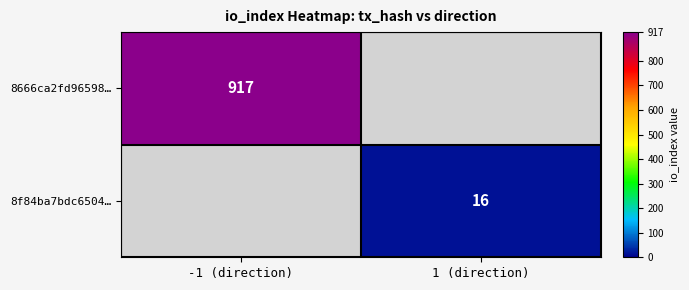

Is the value of 8666ca2fd96598… at -1 (direction) greater than the value of 8f84ba7bdc6504… at 1 (direction)?

Yes